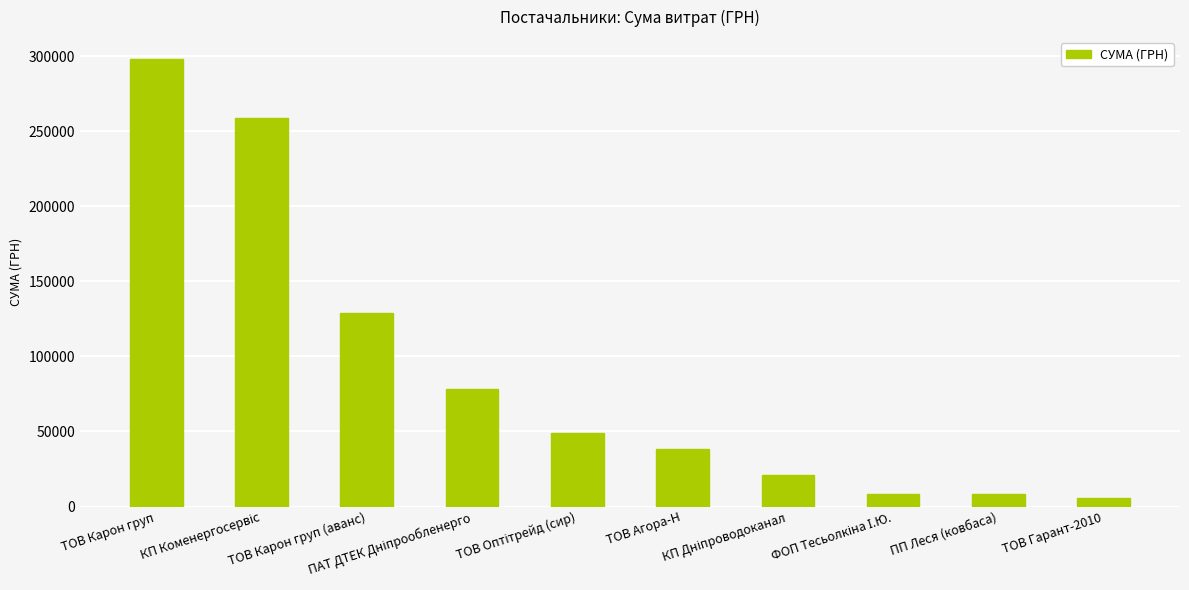

The value at ТОВ Карон груп is 450658.1. True or false?

False